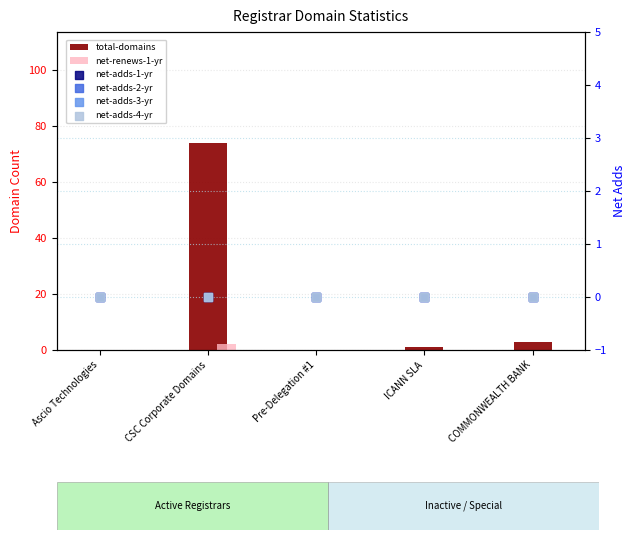

Which series has the widest spread of Y values?

total-domains